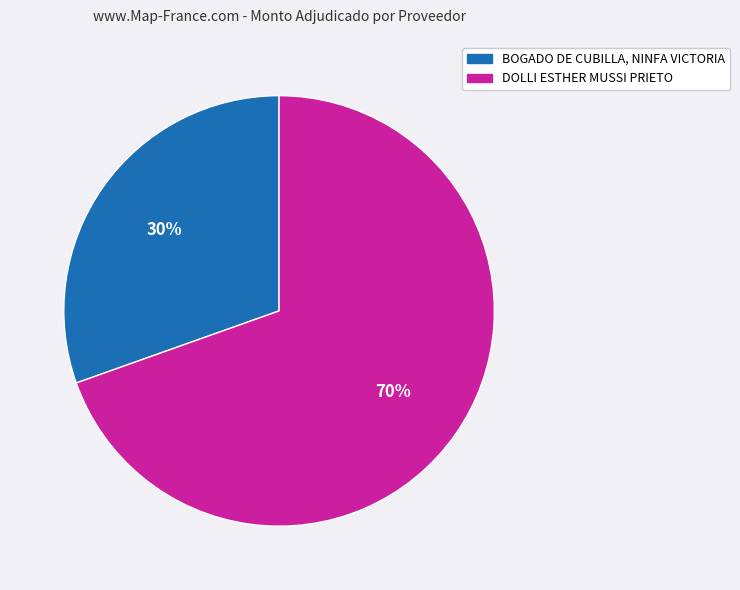

To the nearest percent, what is the average slice percentage?

50%